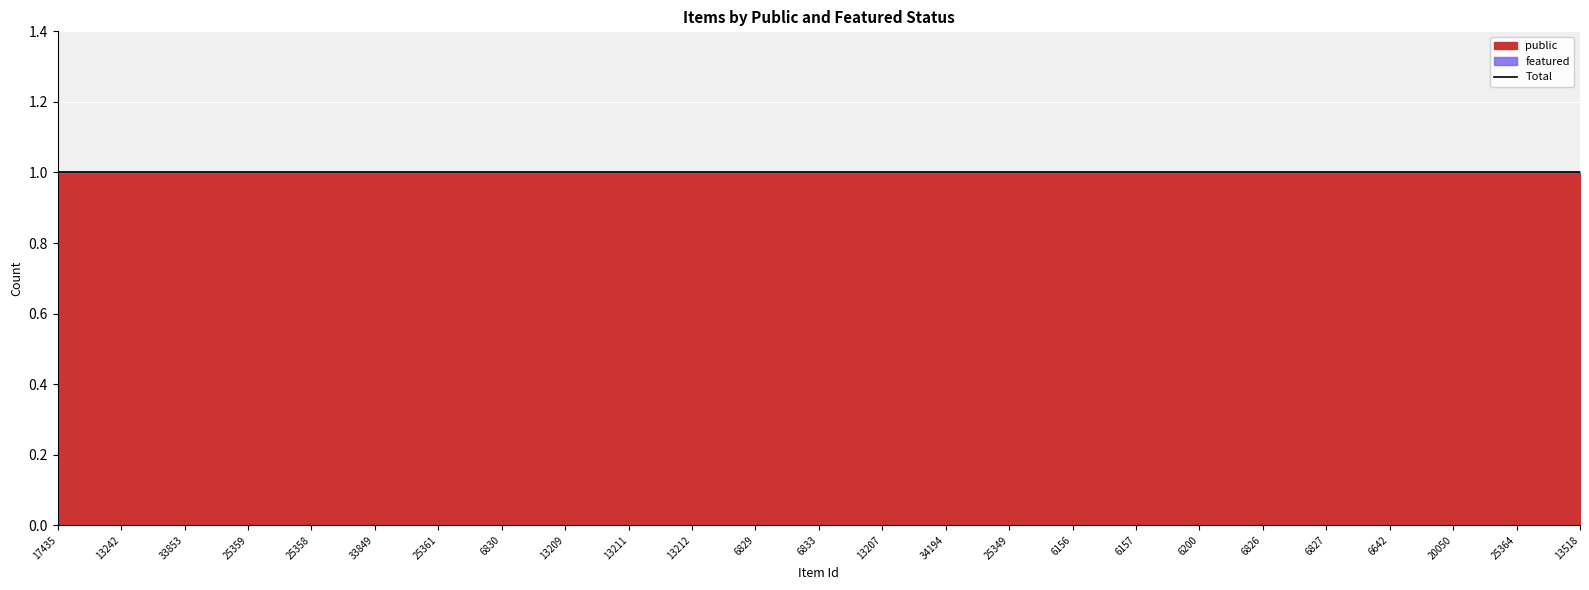

Which series has the largest total across all categories?

public